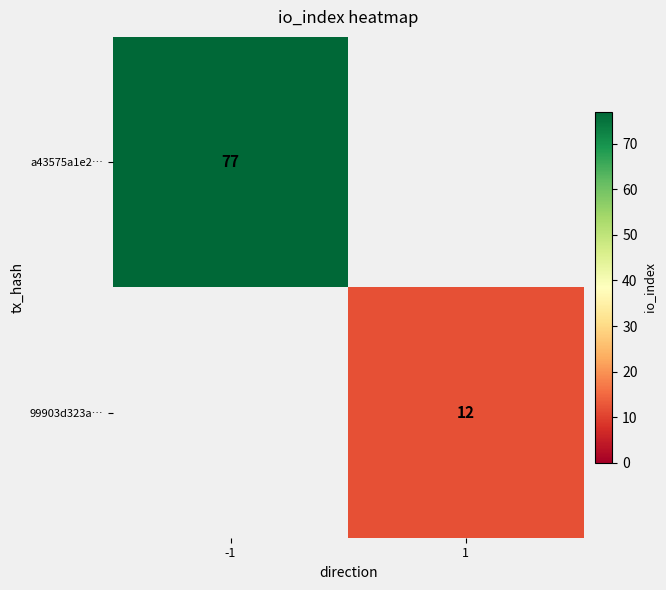

True or false: a43575a1e2… has a value of 77 at -1.

True